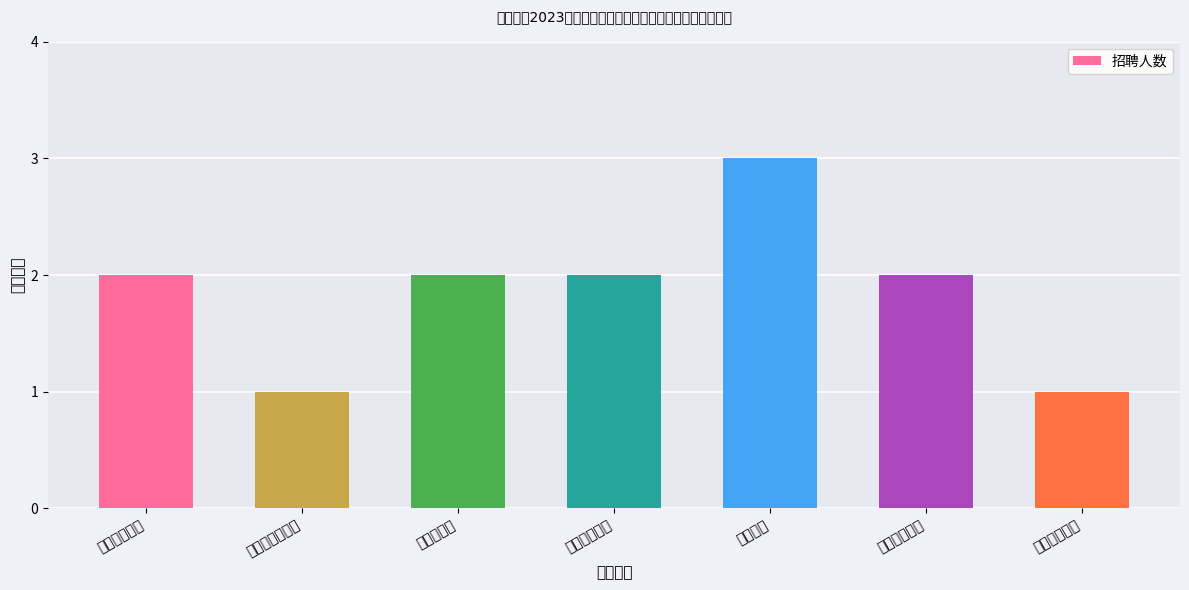

Does the chart contain stacked bars?

No